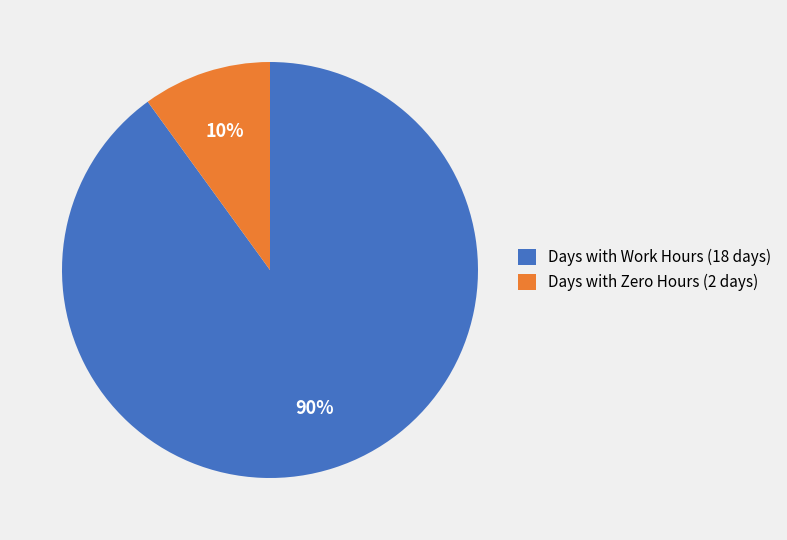

Is the sum of Days with Work Hours (18 days) and Days with Zero Hours (2 days) greater than half?

Yes